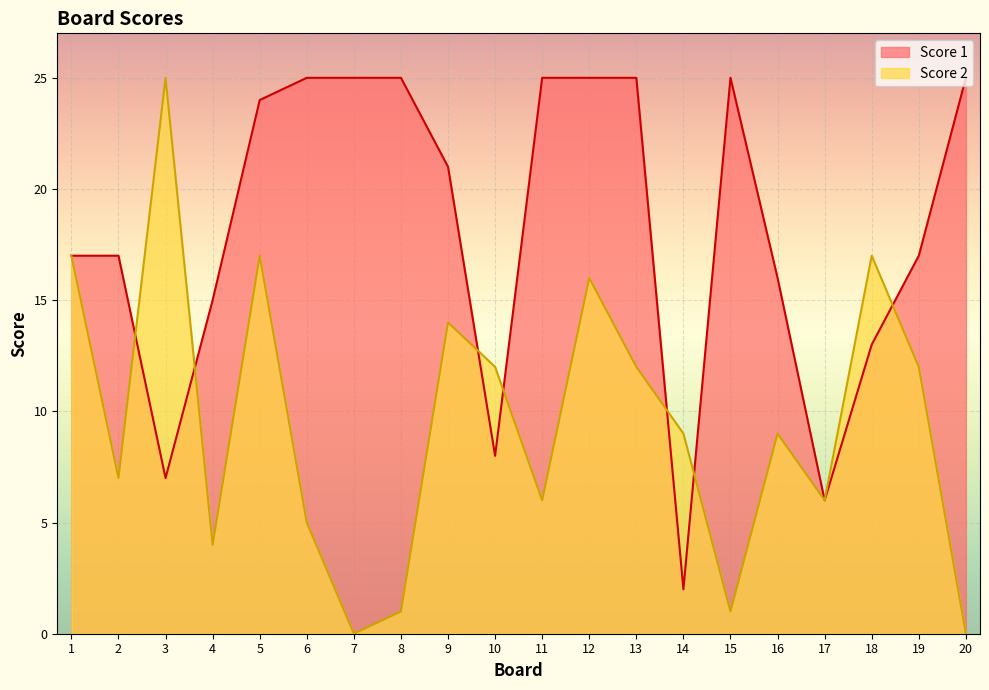

Where is Score 2 nearest to the value 12?

10